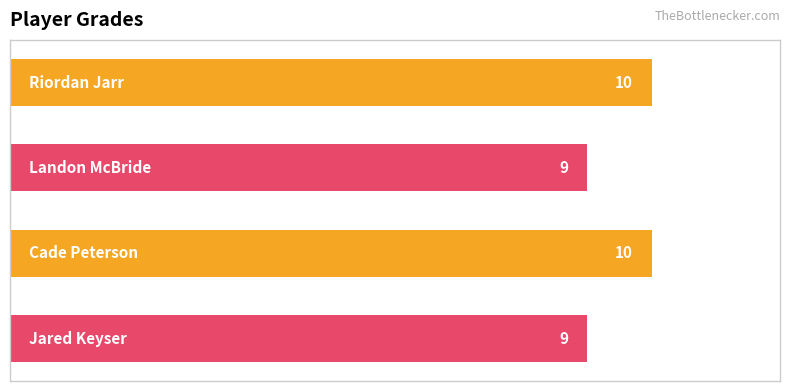

What is the smallest value displayed?

9